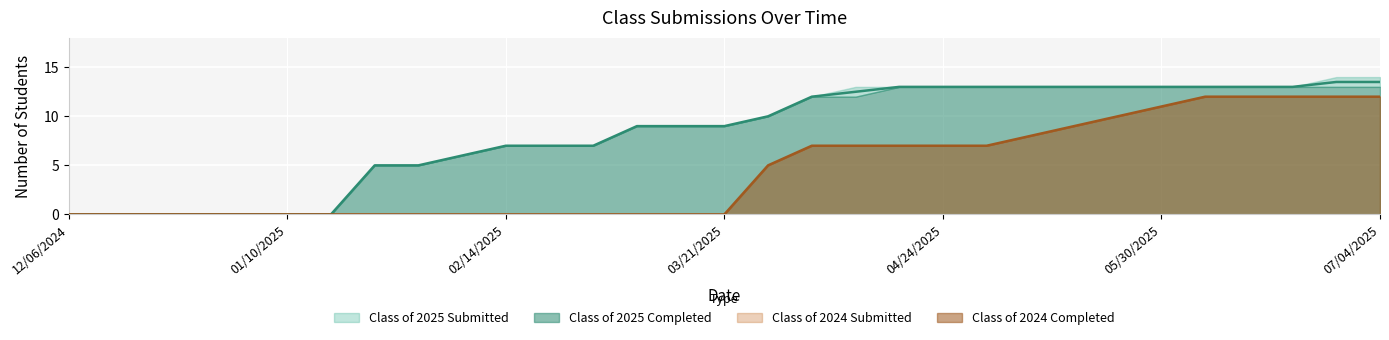

The value of Class of 2024 Submitted at 04/24/2025 is 7. True or false?

True